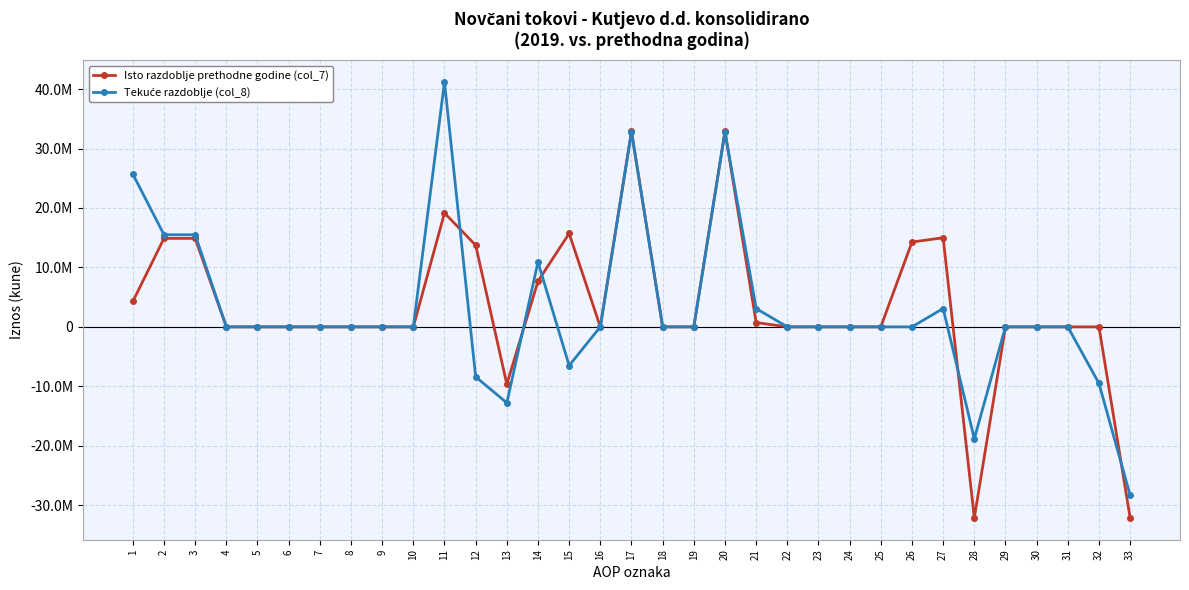

Does the chart have visible grid lines?

Yes